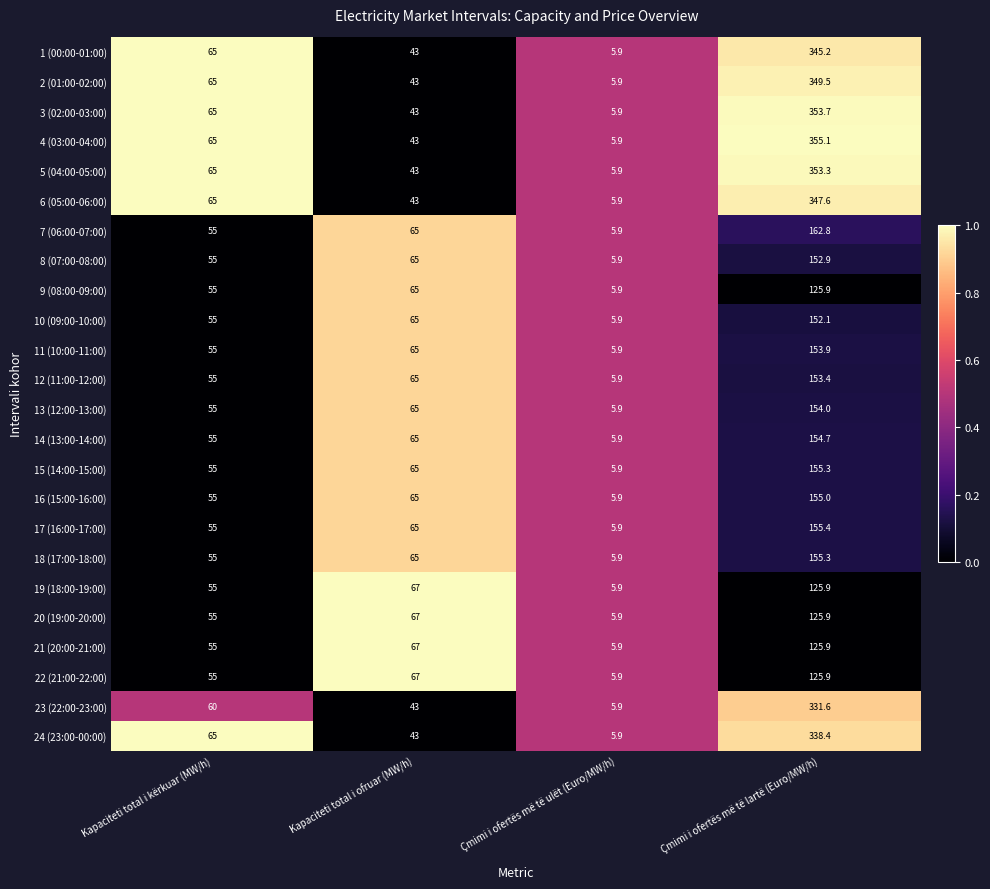

Which series has the largest range (max minus min)?

4 (03:00-04:00)